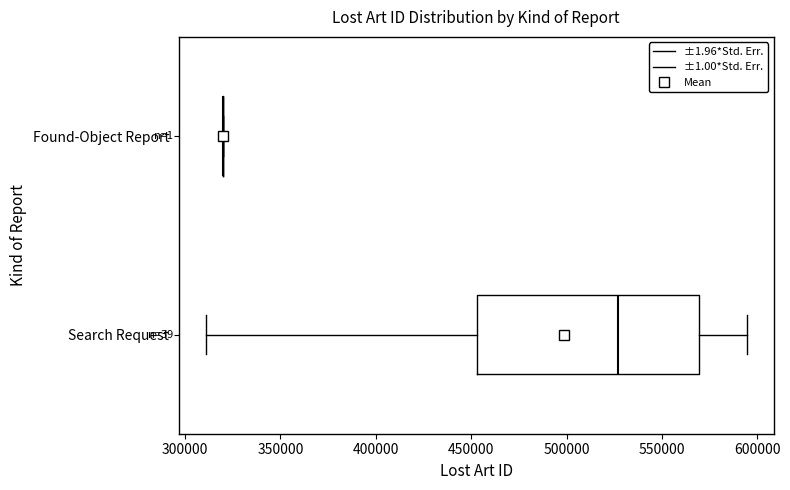

Where is the right edge of the box for Search Request on the x-axis? The values are not printed on the chart, so give them approximately, as read against the axis.

570000